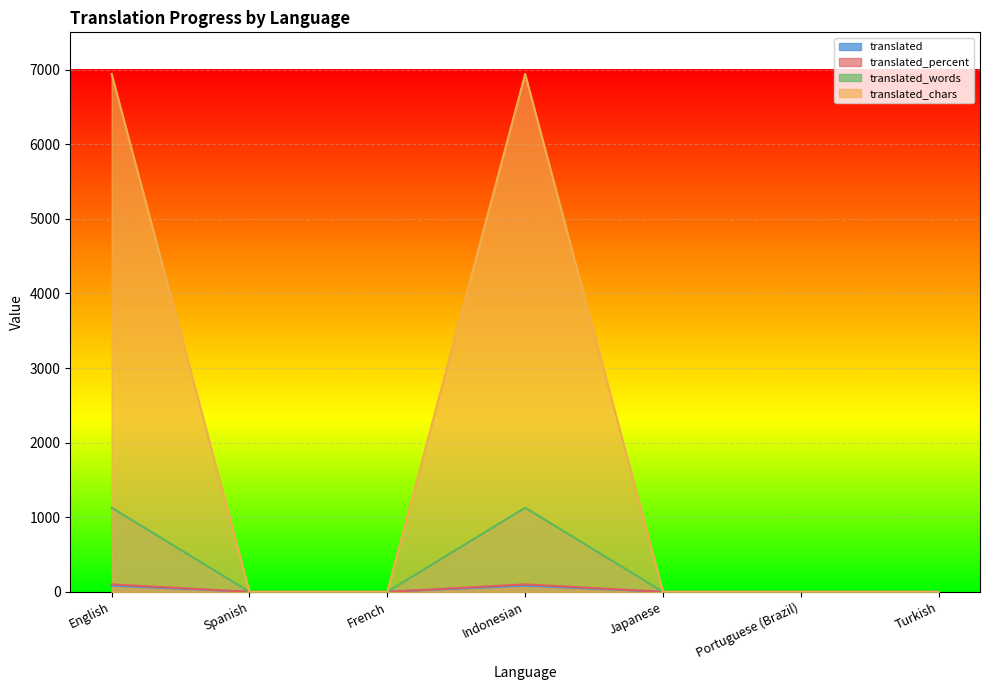

Where is the first local maximum for translated_chars?

Indonesian